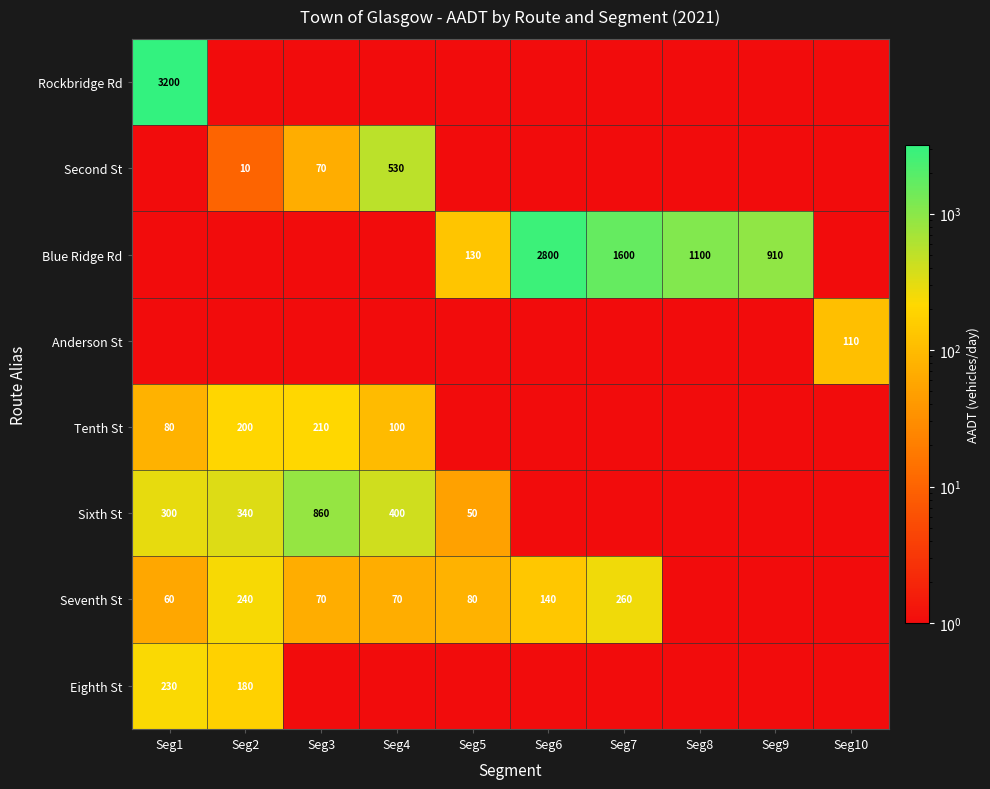

The value of Tenth St at Seg2 is 200. True or false?

True